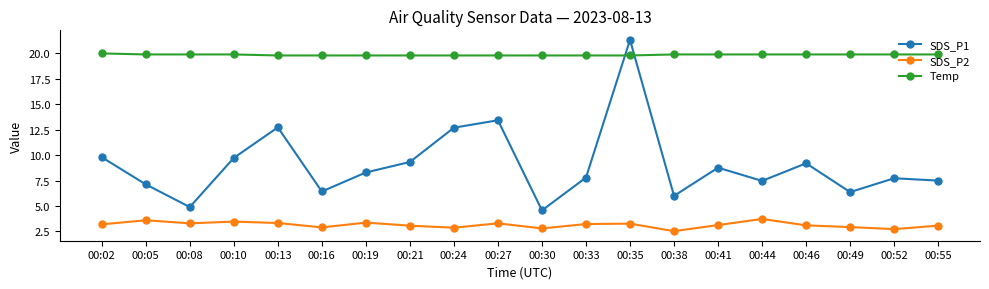

What is the difference between the second highest and minimum values in the SDS_P1 series?

8.9